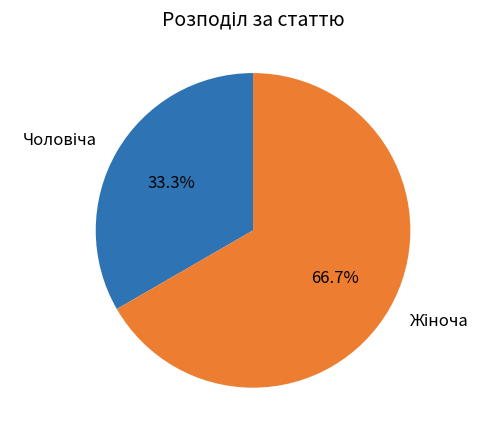

Does any single category account for the majority?

Yes